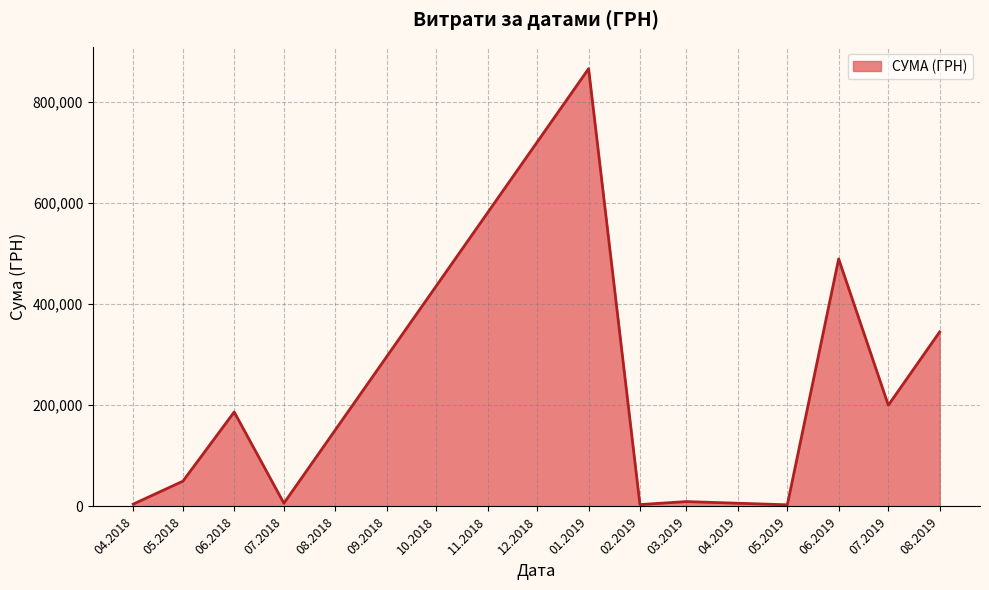

Is it true that the value at 06.2018 is 186664.5?

True